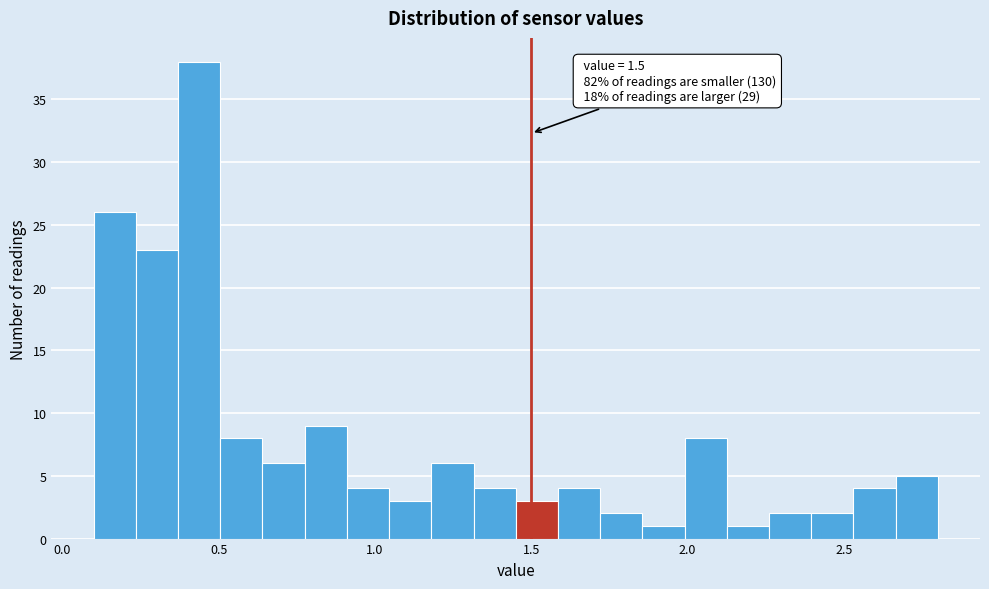

Around what value on the x-axis is the tallest bar? Give the approximate position of its centre, as read against the axis.

0.45